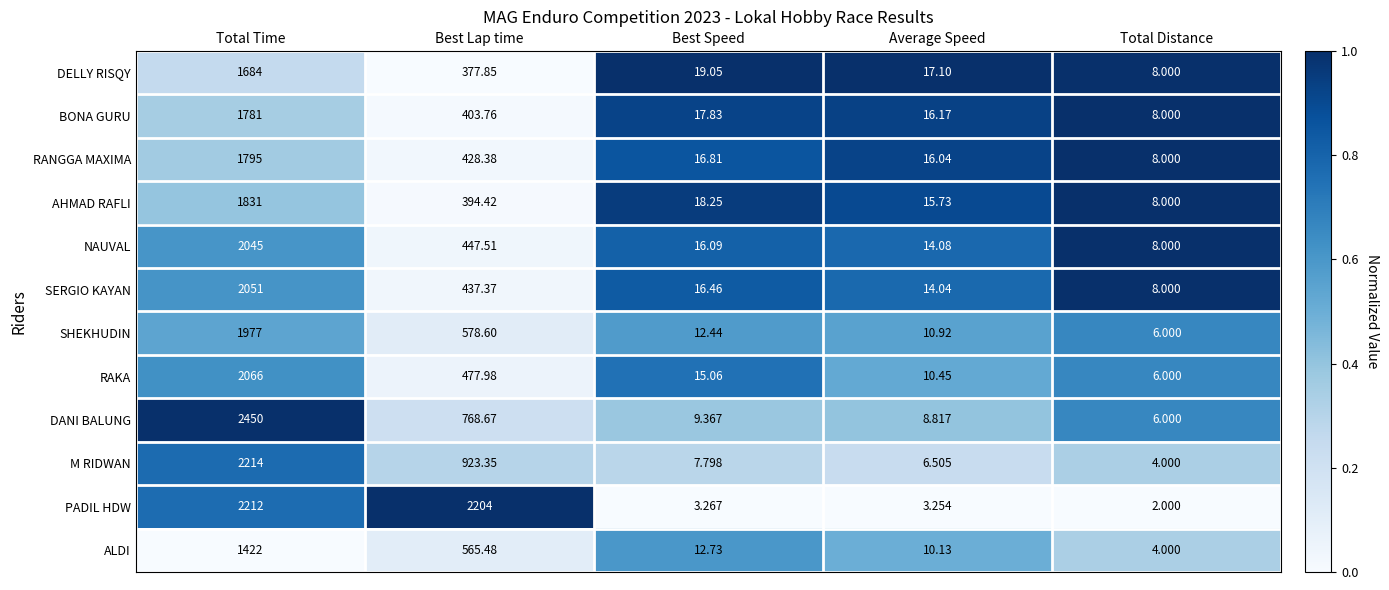

Which series changed the most between Best Speed and Total Distance?

DELLY RISQY